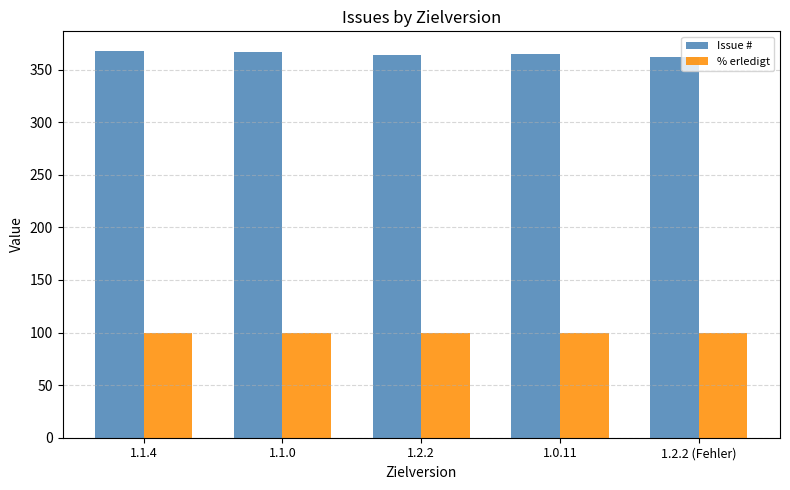

What position from the right is 1.0.11?

2